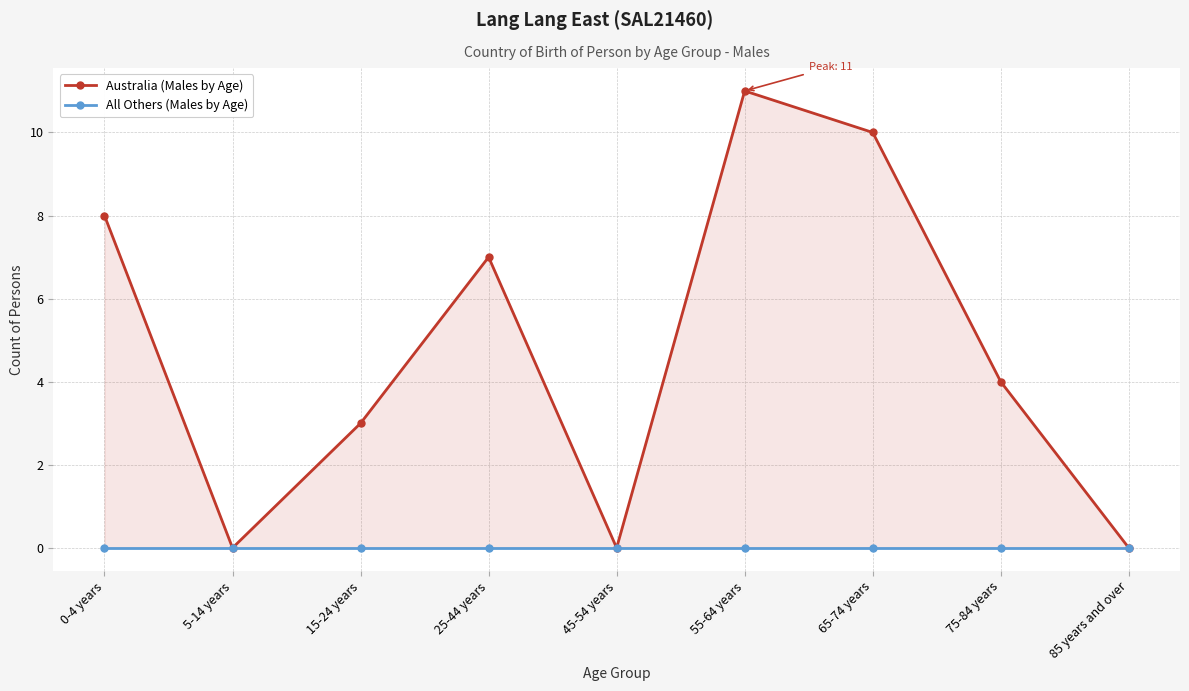

How many lines are shown in the chart?

2